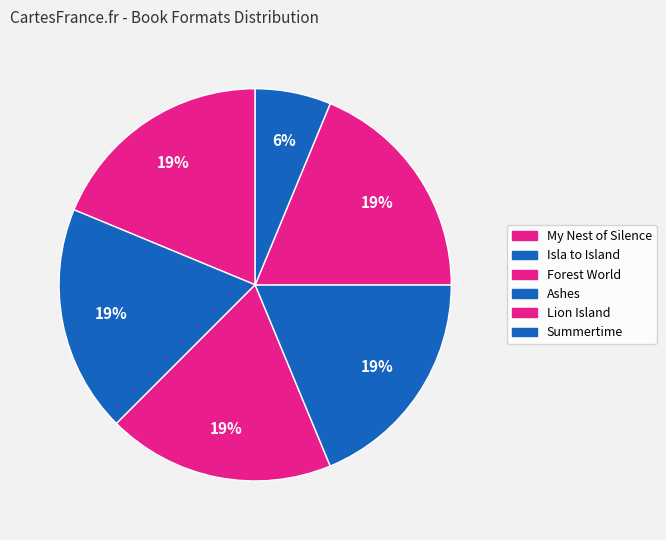

Between Isla to Island and Summertime, which is larger?

Isla to Island